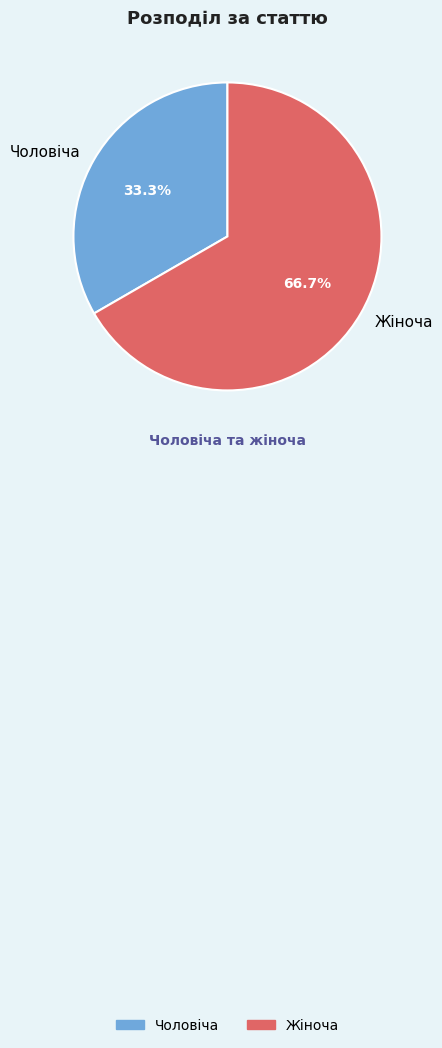

Is Жіноча the majority of the pie?

Yes